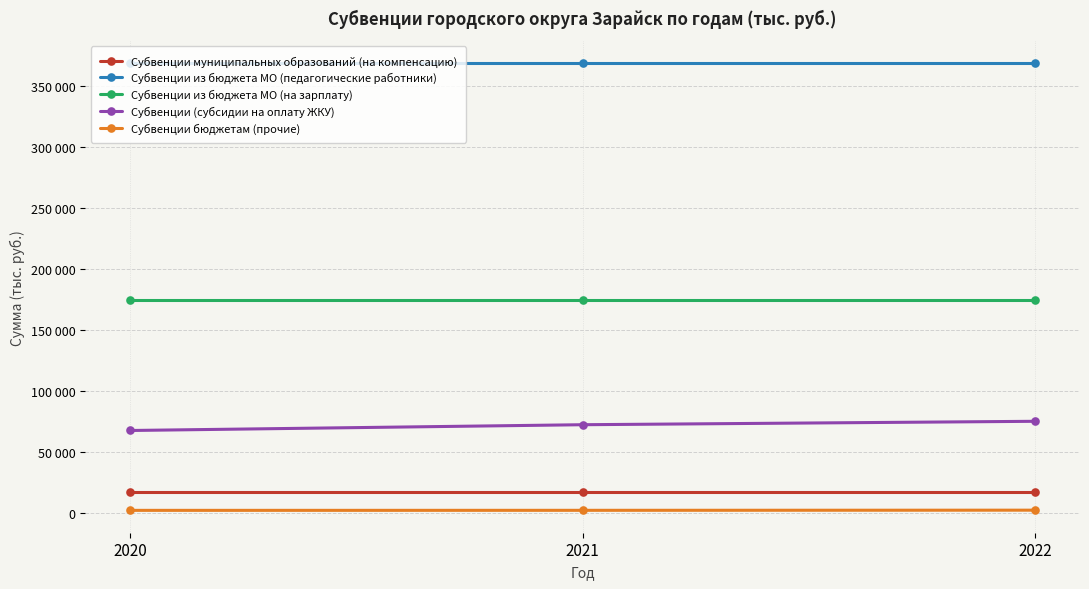

True or false: Субвенции муниципальных образований (на компенсацию) has a value of 5339 at 2020.

False